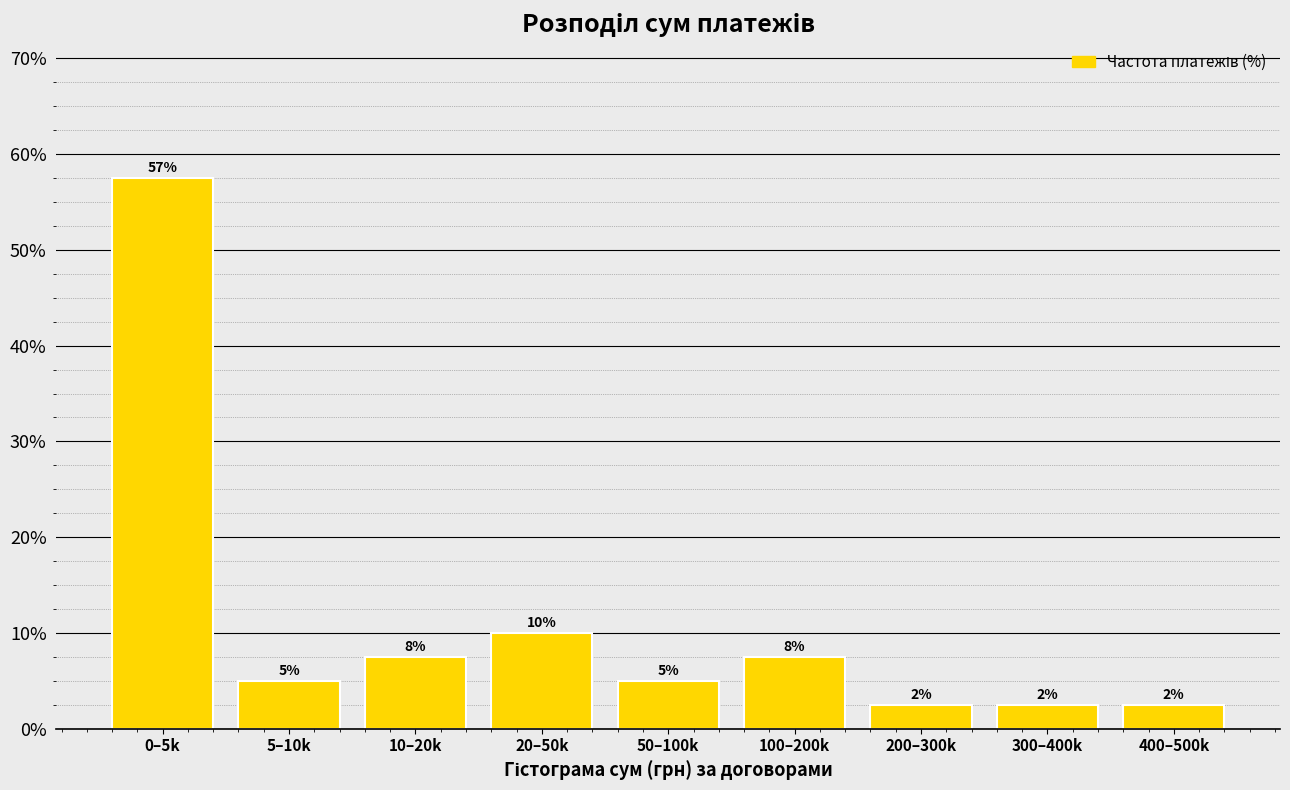

How many bars are there in total?

9